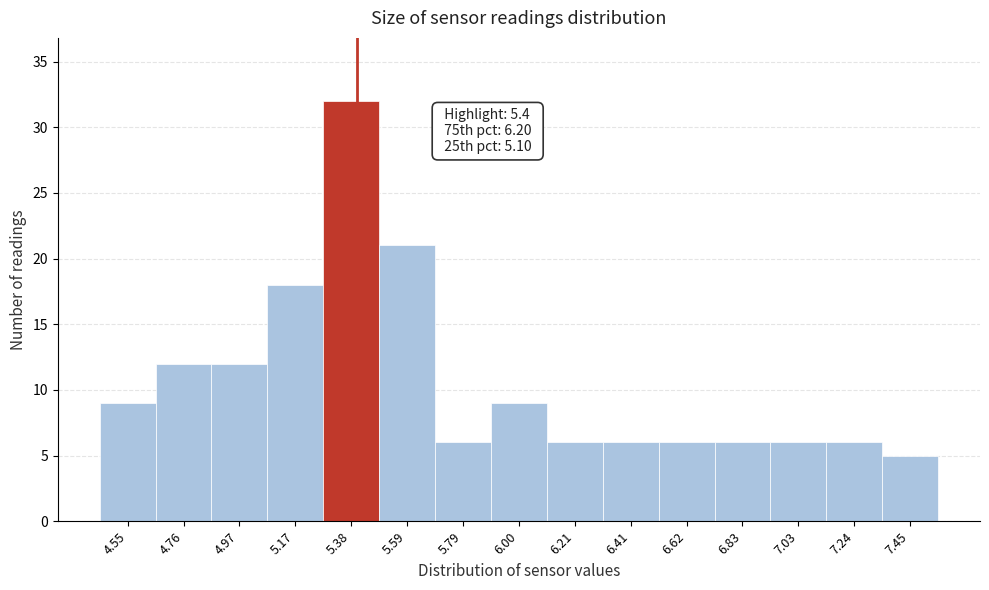

Which range on the x-axis has the tallest bar?

5.30 to 5.50